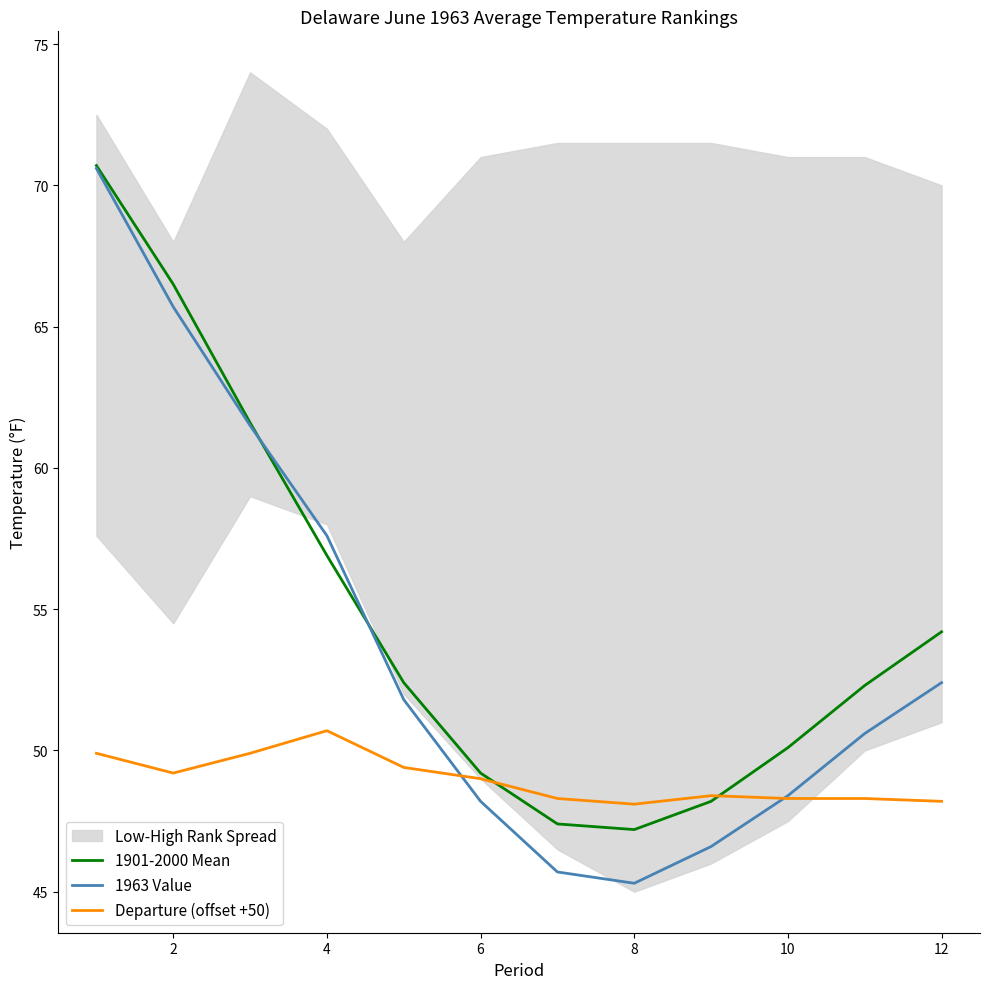

How many data points in 1963 Value are less than 51?

6